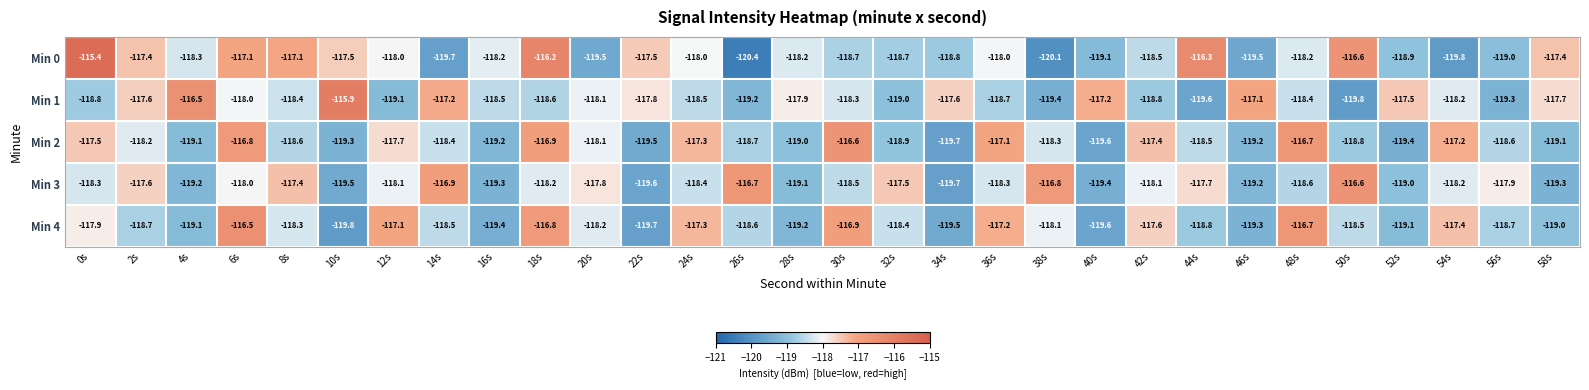

What is the difference between the second highest and minimum values in the Min 2 series?

3.0